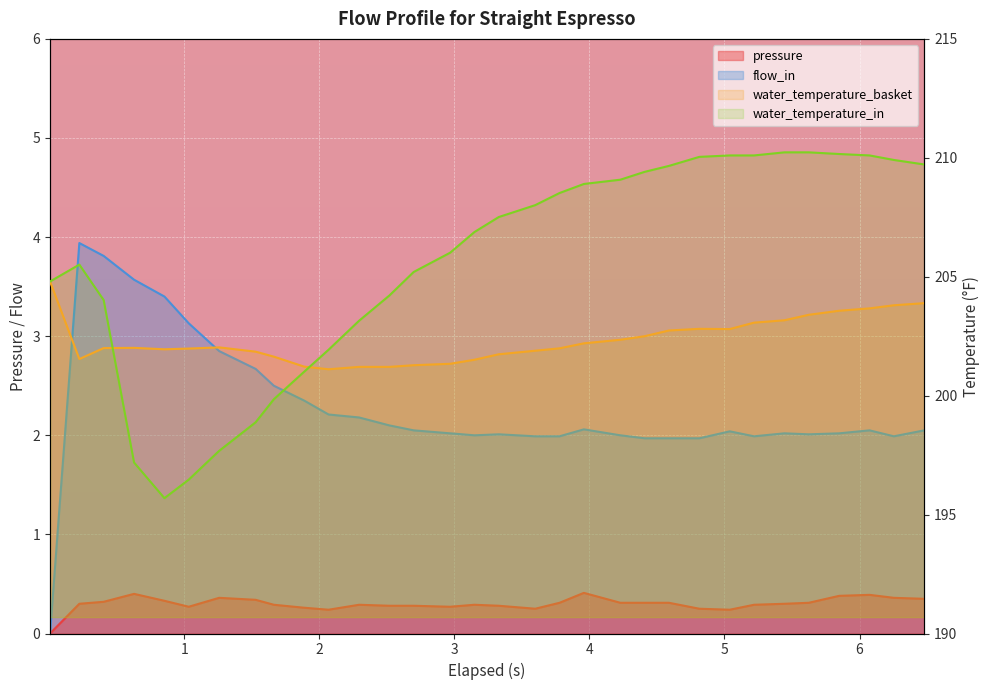

How many values in flow_in are above zero?

31